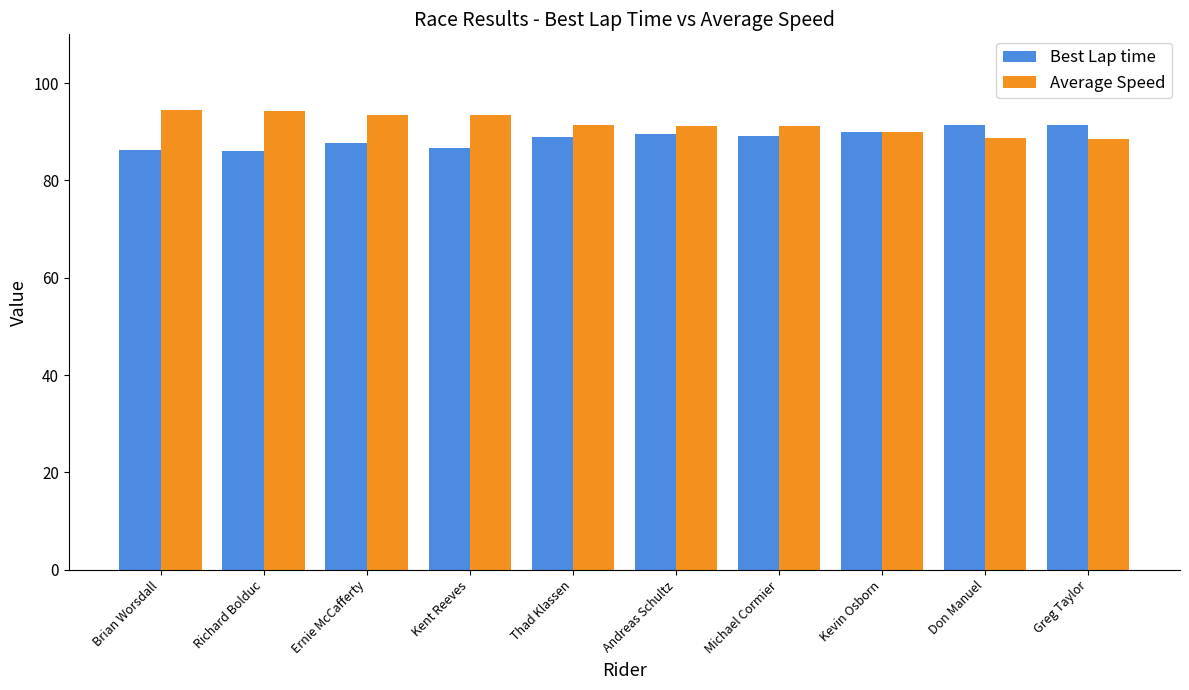

What is the difference between the second highest and minimum values in the Average Speed series?

5.7